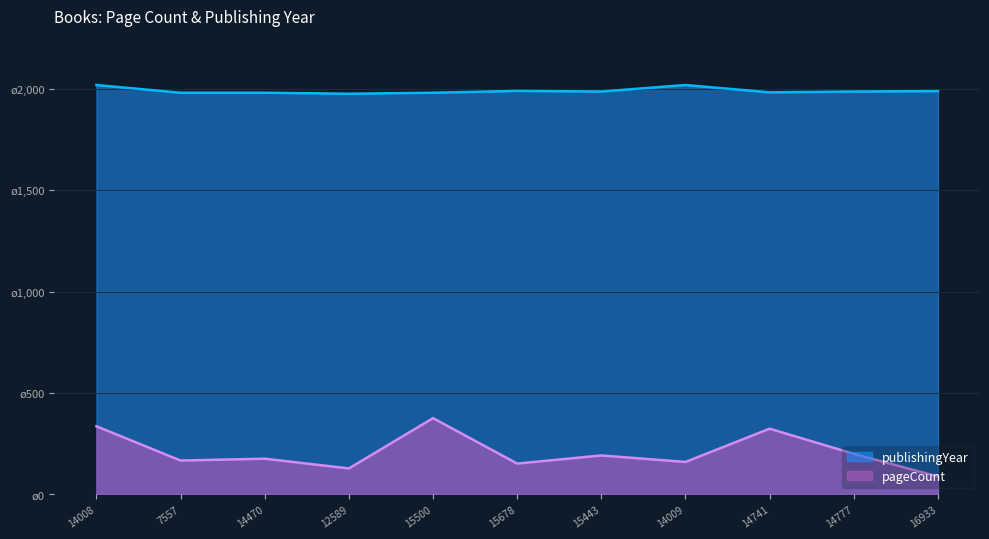

What position from the right is 12589?

8